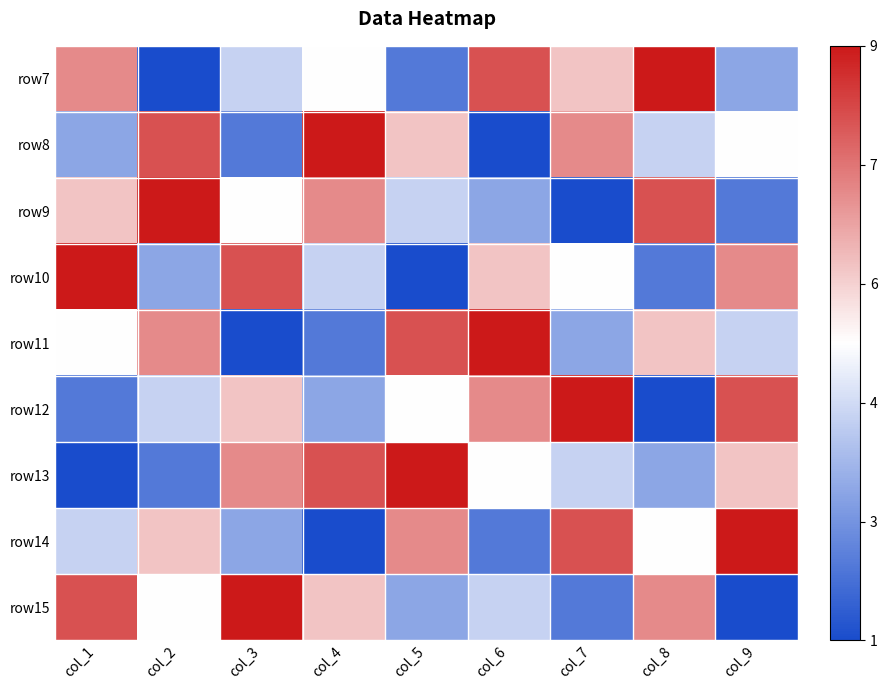

What is the total value across all series at col_5?

4.5